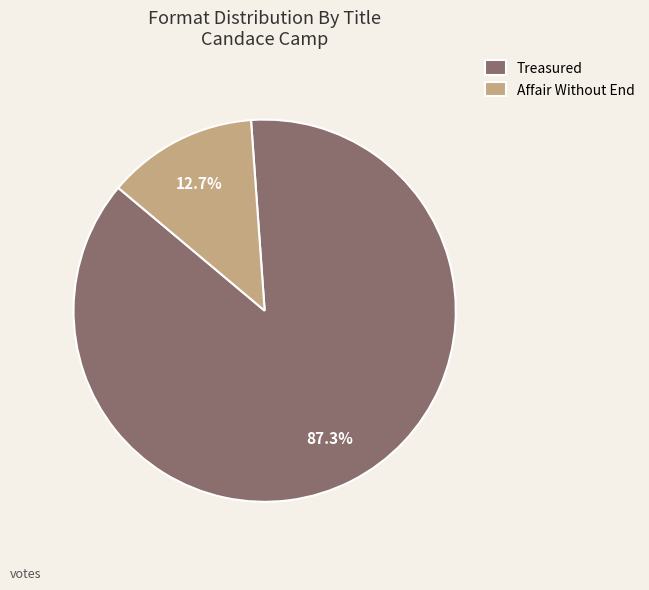

To the nearest percent, what is the combined percentage of Treasured and Affair Without End?

100%